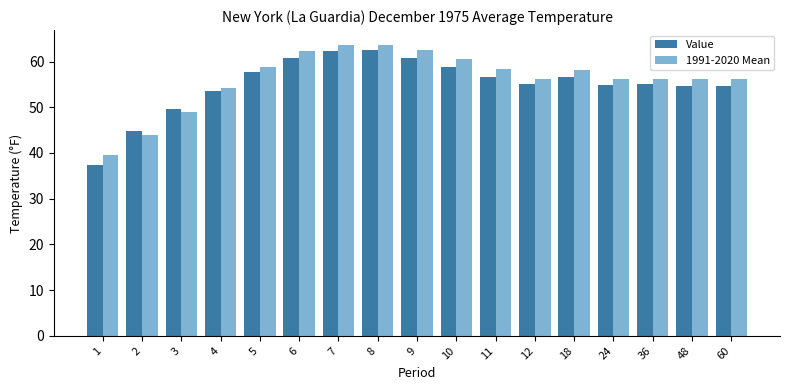

What is the total value across all series at 36?

111.3